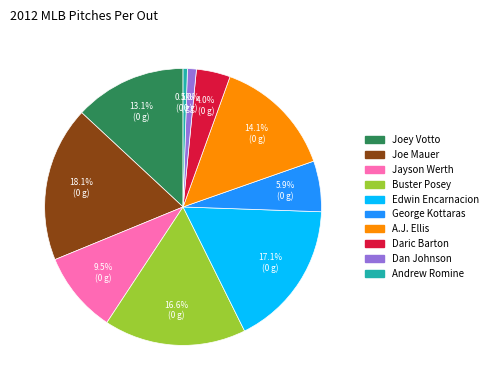

To the nearest percent, what percentage of the pie is Daric Barton?

4%